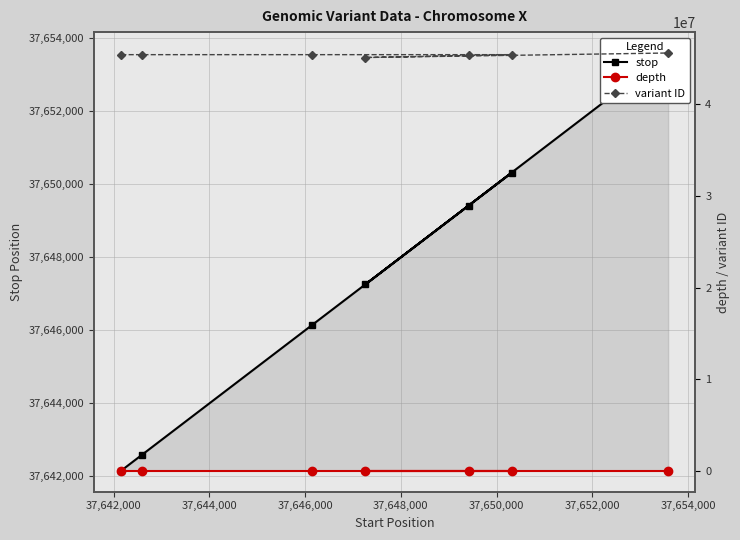

List the series in order of their peak value, highest first.

variant ID, stop, depth